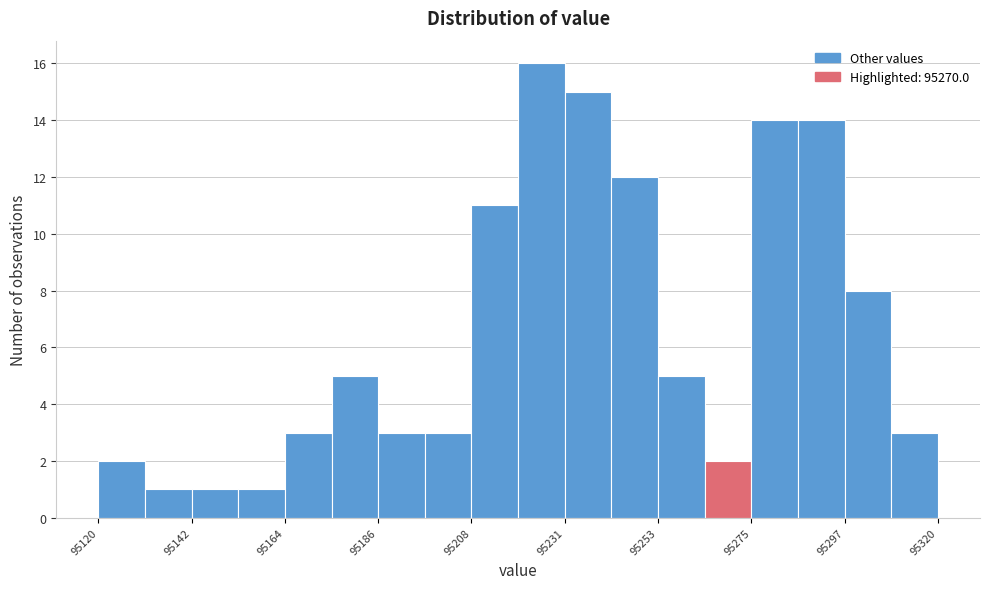

Read against the x-axis, roughly where is the centre of the tallest bar?

95225